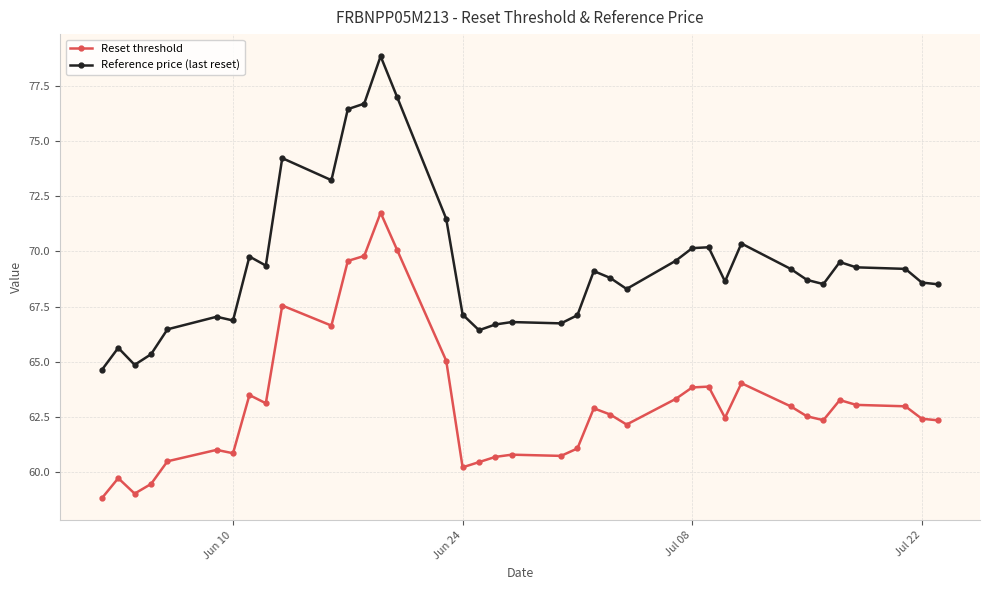

True or false: Reference price (last reset) and Reset threshold intersect in this chart.

False